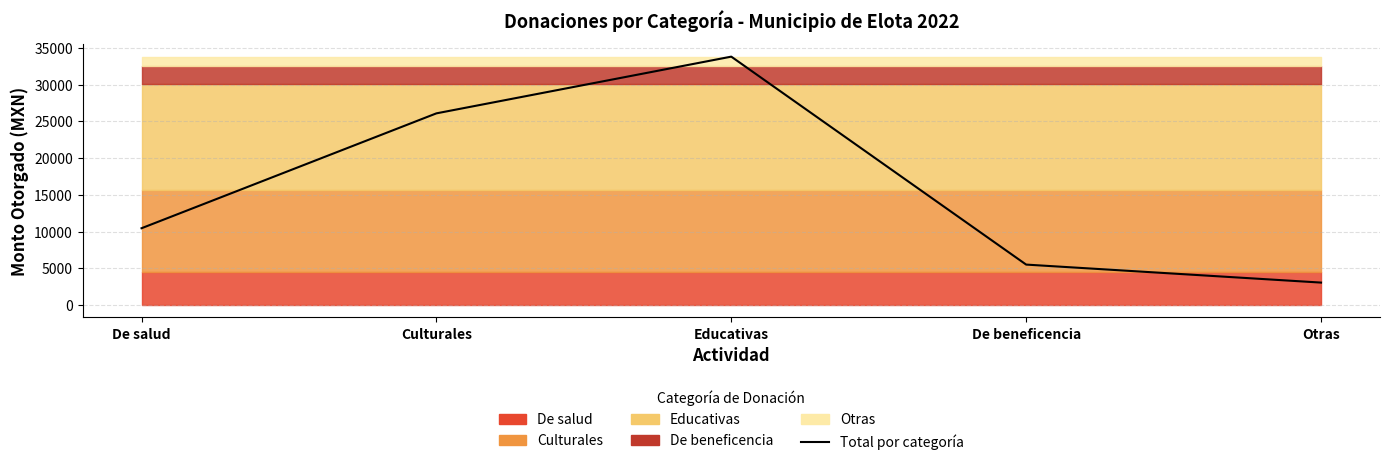

What is the value of the 1st point from the left?

10457.3